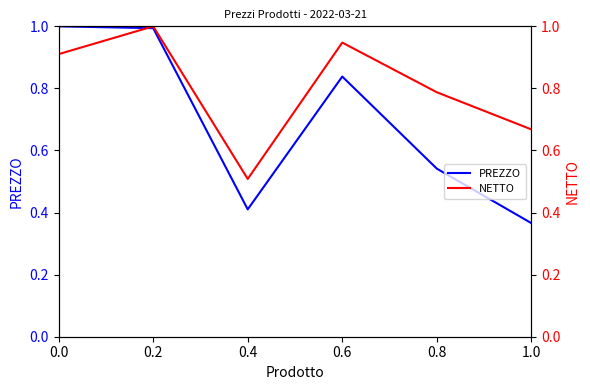

What is the difference between the highest and lowest values at 0.8?

0.2